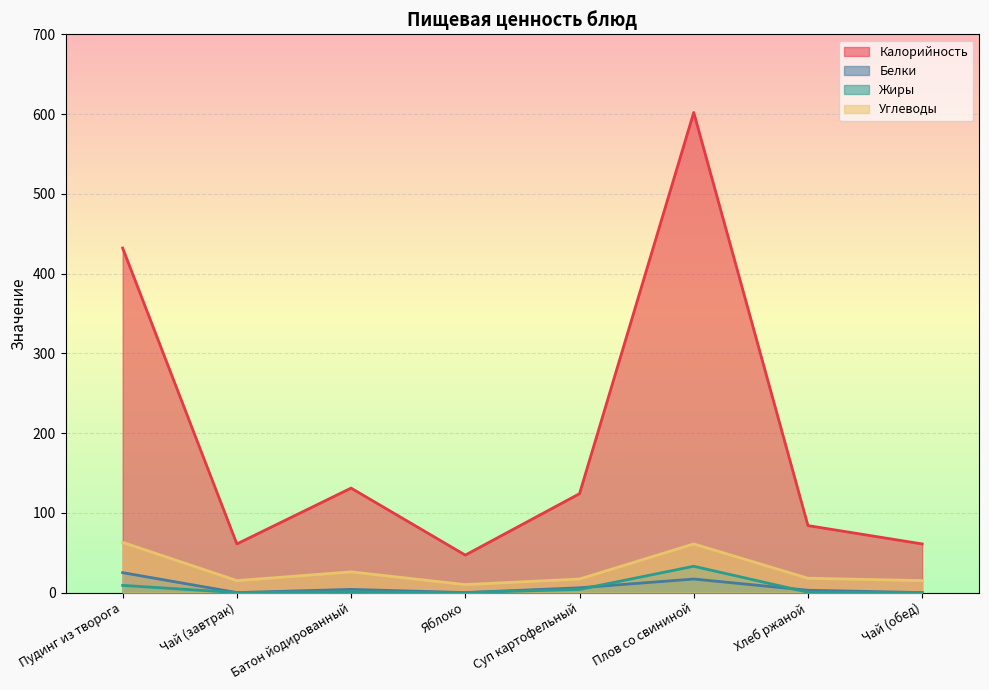

What is the maximum value for Жиры?

33.0